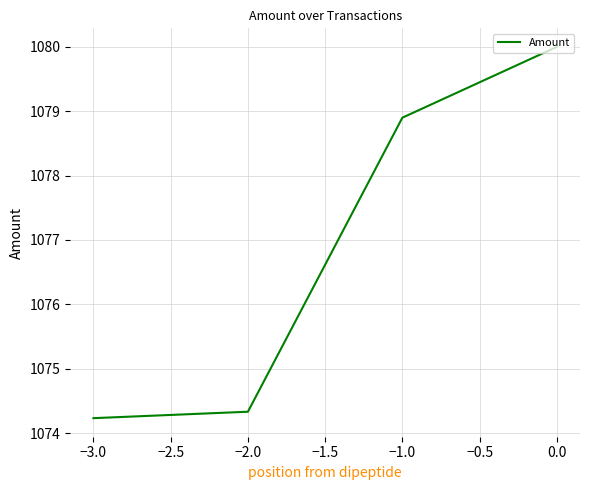

How many series are shown in this chart?

1